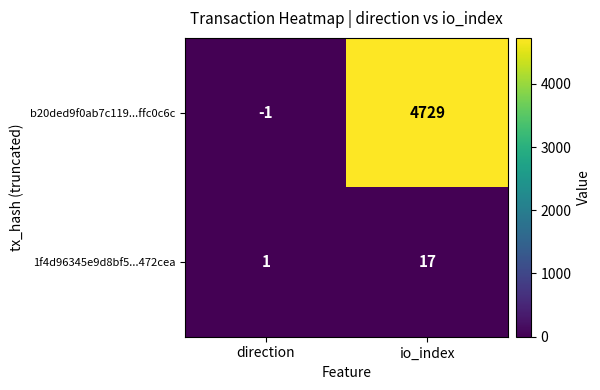

Rank the series by their maximum value, from highest to lowest.

b20ded9f0ab7c119...ffc0c6c, 1f4d96345e9d8bf5...472cea